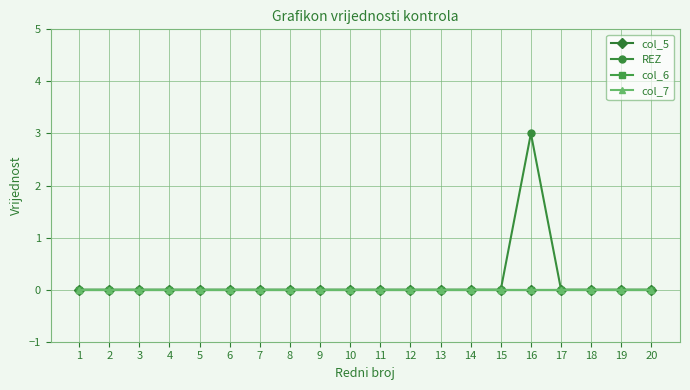

Which series has the largest total across all categories?

REZ